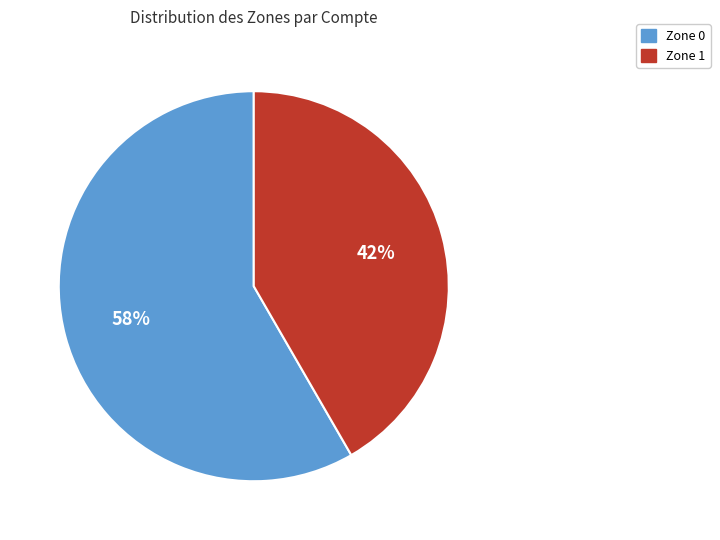

How many slices are in this pie chart?

2